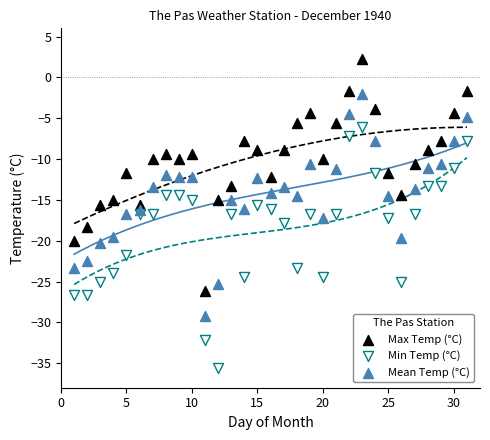

Which series reaches the maximum Y coordinate?

Max Temp (°C)